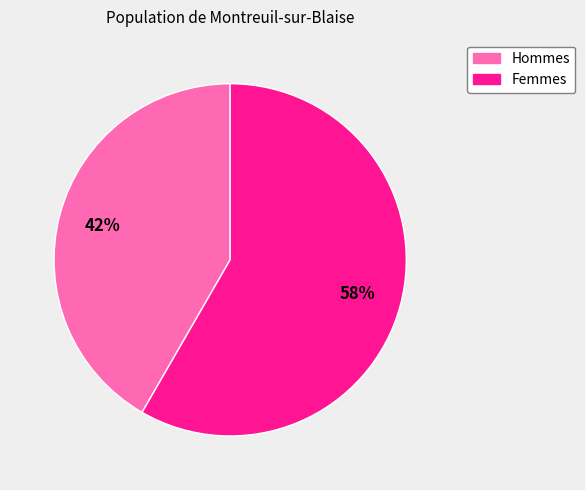

To the nearest percent, what is the average slice percentage?

50%